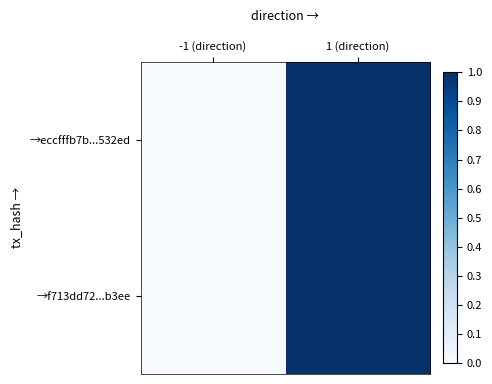

Reading left to right, extract all data points from this chart.

→eccfffb7b...532ed: -1 (direction)=0	1 (direction)=1
→f713dd72...b3ee: -1 (direction)=0	1 (direction)=1